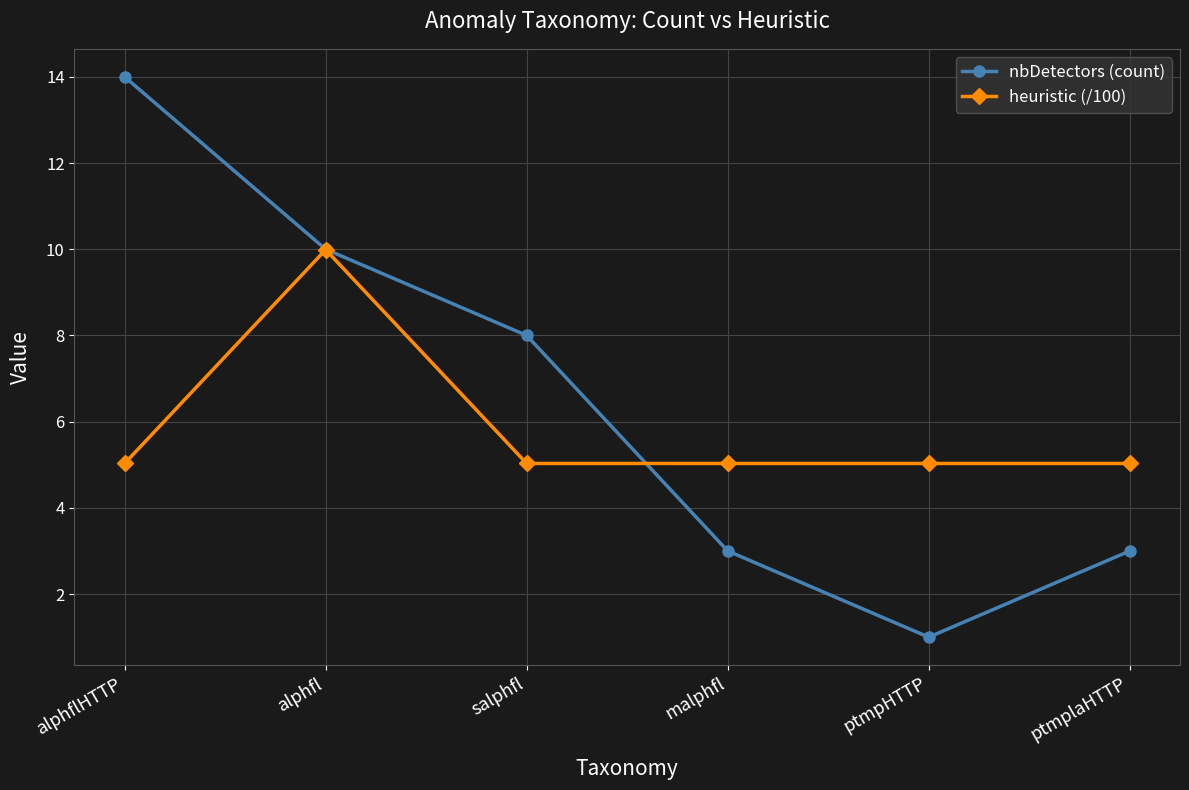

What is the difference between the nbDetectors (count) values at ptmplaHTTP and salphfl?

5.0